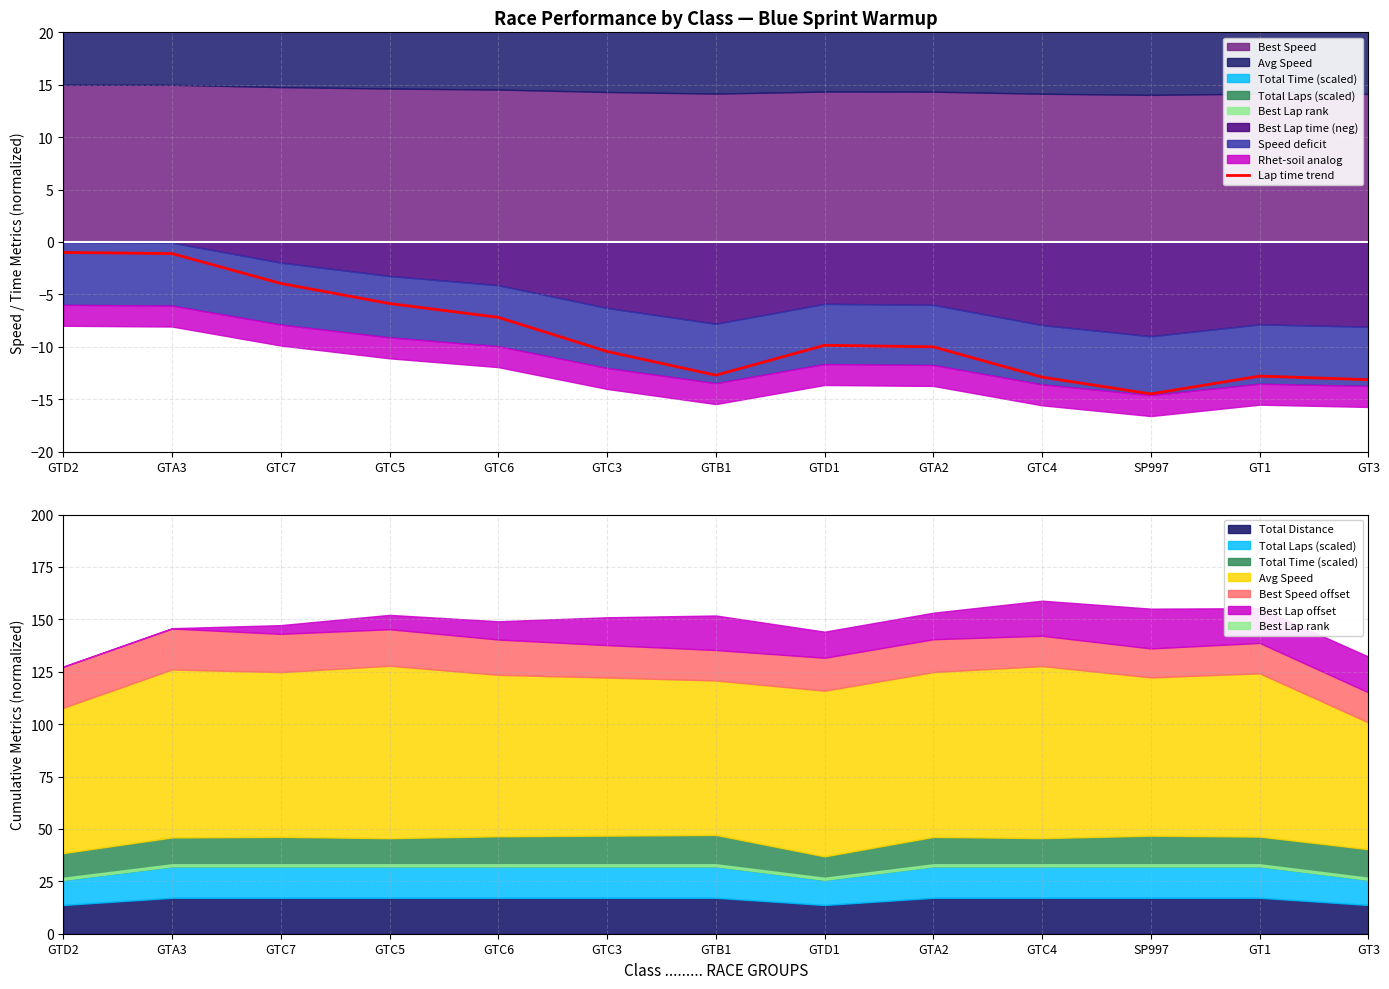

The chart shows a value of -20.0 at GT3. True or false?

False